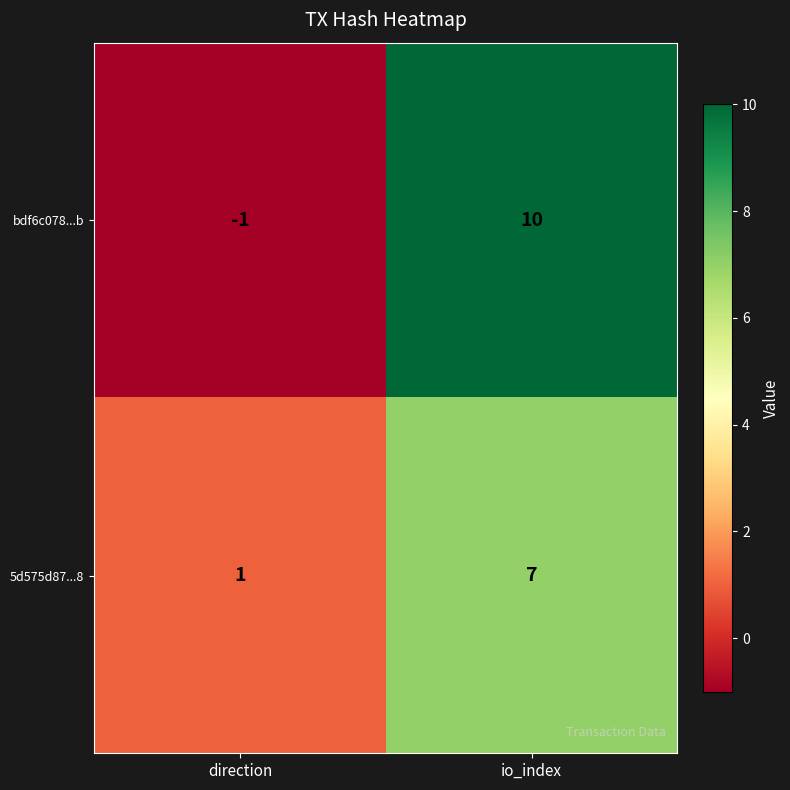

The value of bdf6c078...b at direction is -1. True or false?

True